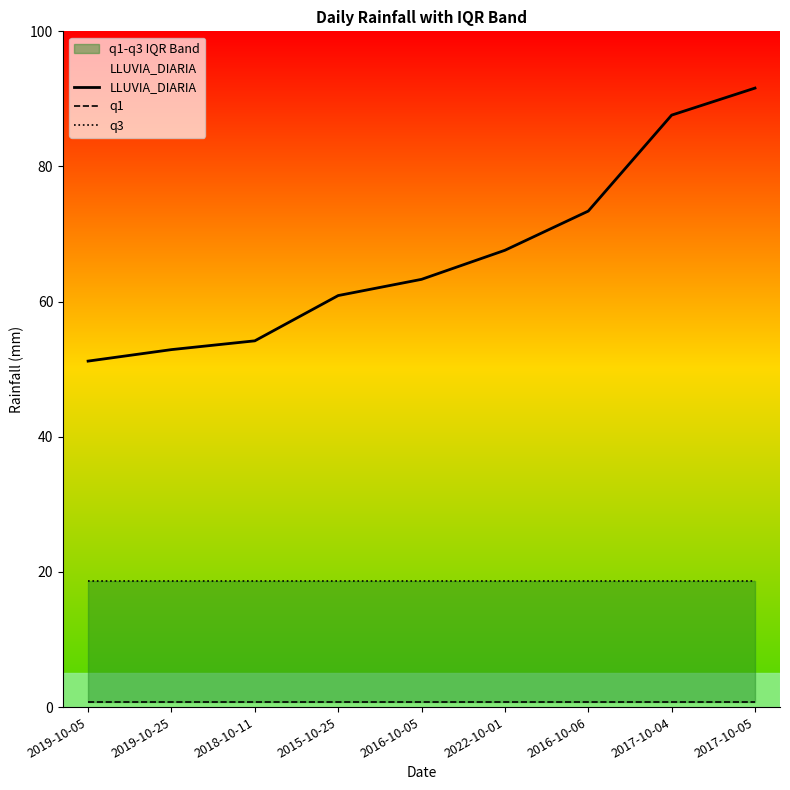

True or false: q1 and q3 intersect in this chart.

False